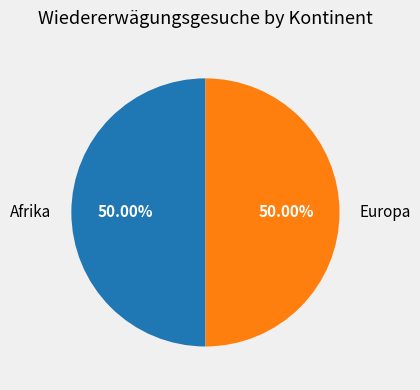

Is the sum of Afrika and Europa greater than half?

Yes